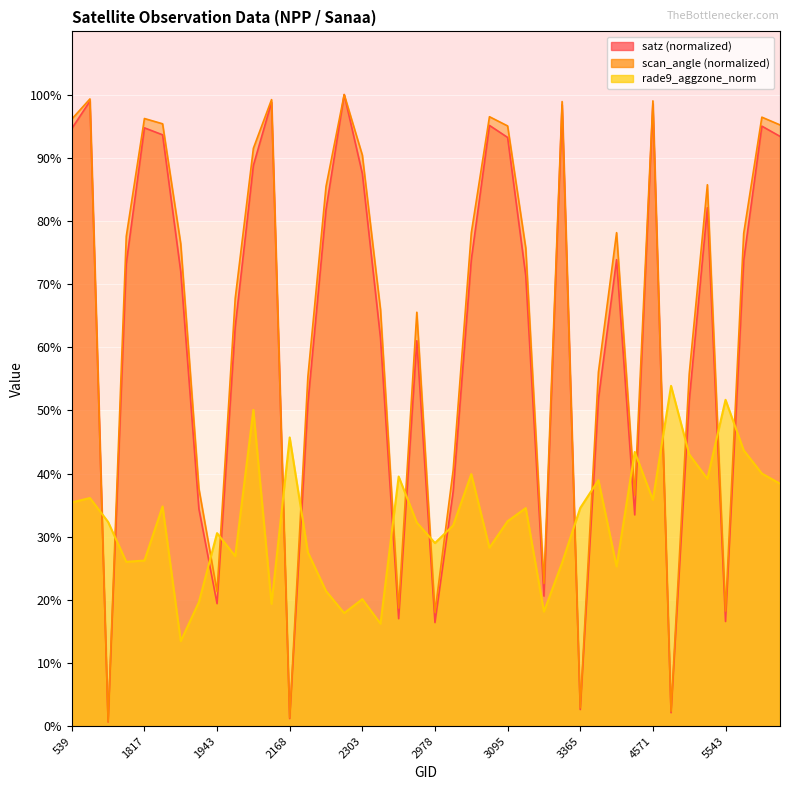

The satz series shows 0.0 at 2168. True or false?

True